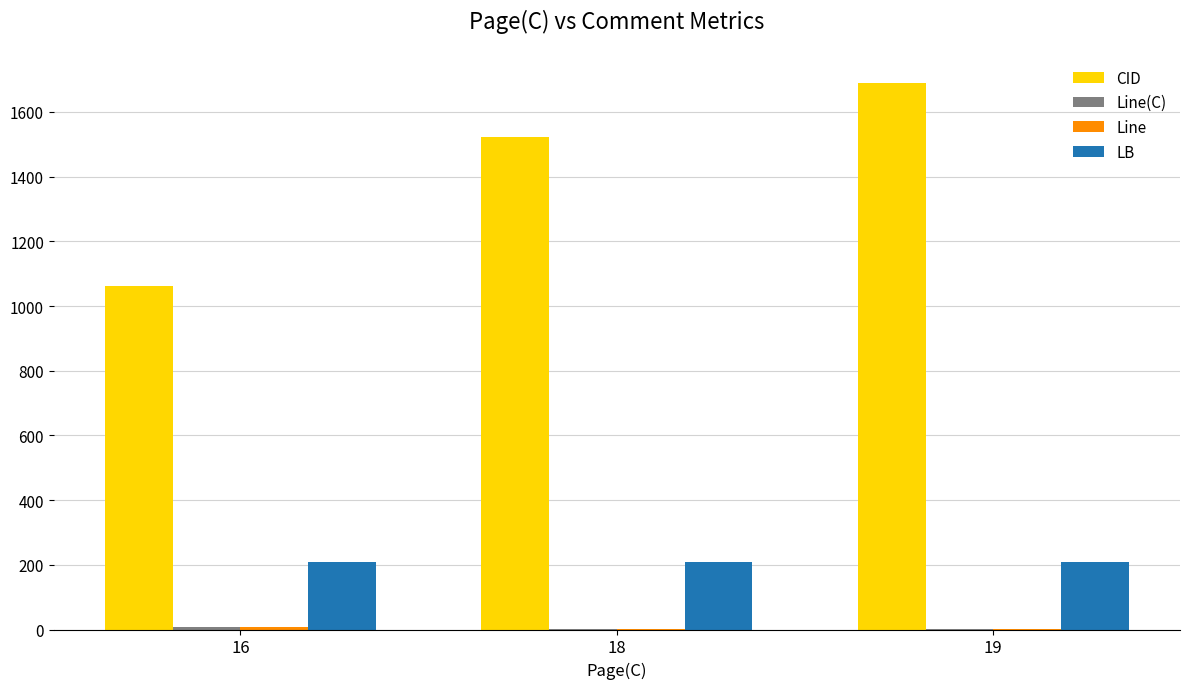

Does the chart contain stacked bars?

No